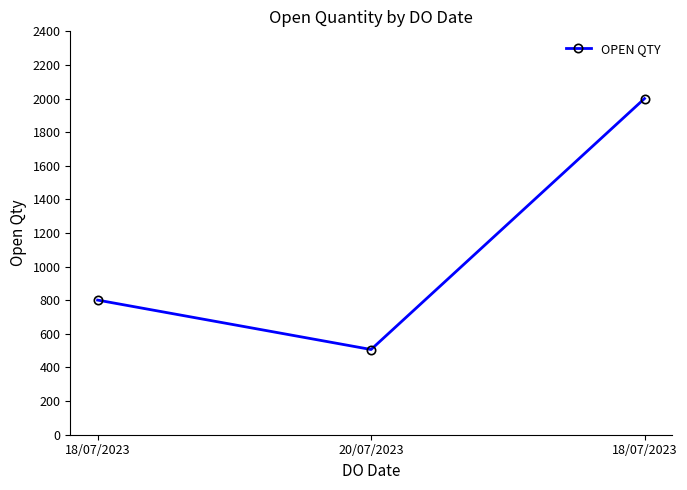

Reading left to right, extract all data points from this chart.

18/07/2023=801	20/07/2023=507	18/07/2023=2000